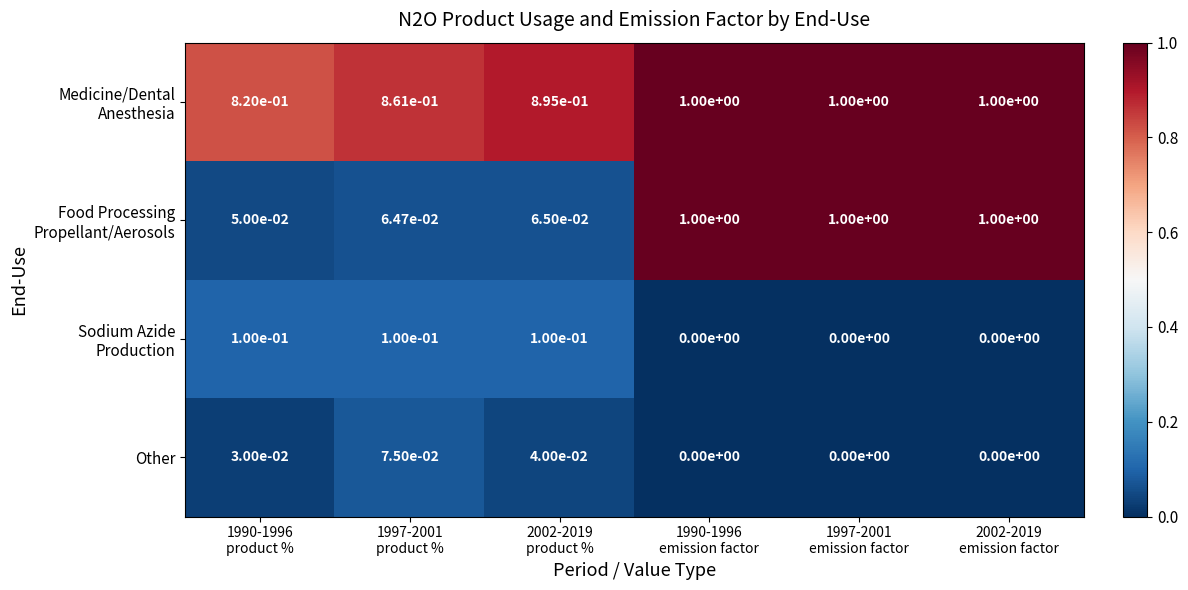

Between 1997-2001
product % and 1990-1996
product %, which is larger?

1997-2001
product %